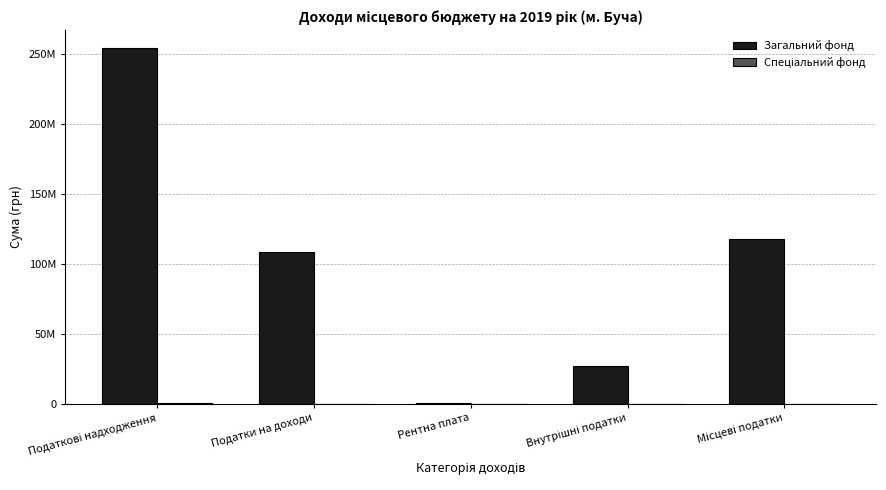

The value of Загальний фонд at Податки на доходи is 108452691. True or false?

True